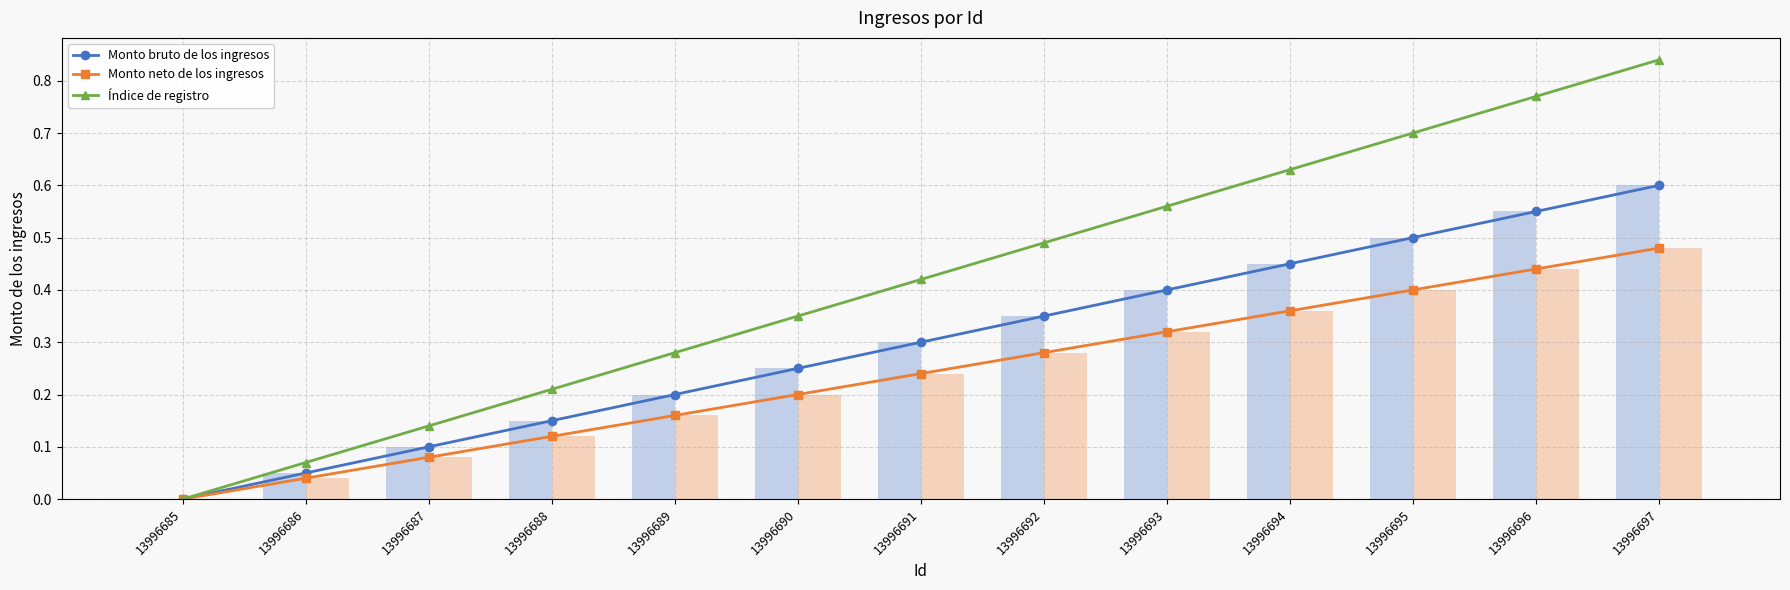

How many values in Monto neto de los ingresos are above zero?

12